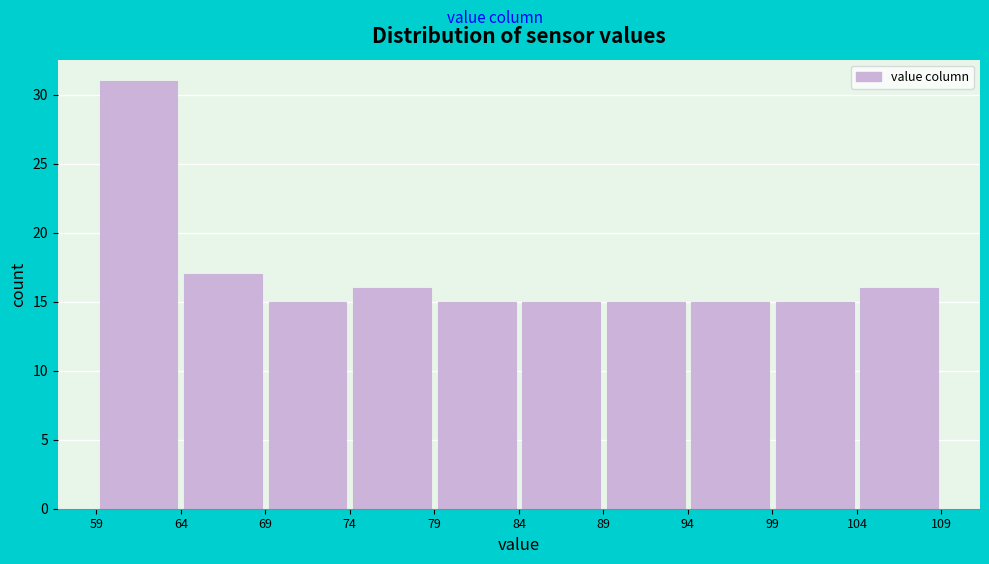

Reading left to right, transcribe this chart: for each bar, give the range it covers on the x-axis and its height. The values are not printed on the chart, so give them approximately, as read against the axis.

59 to 64: 31
64 to 69: 17
69 to 74: 15
74 to 79: 16
79 to 84: 15
84 to 89: 15
89 to 94: 15
94 to 99: 15
99 to 104: 15
104 to 109: 16